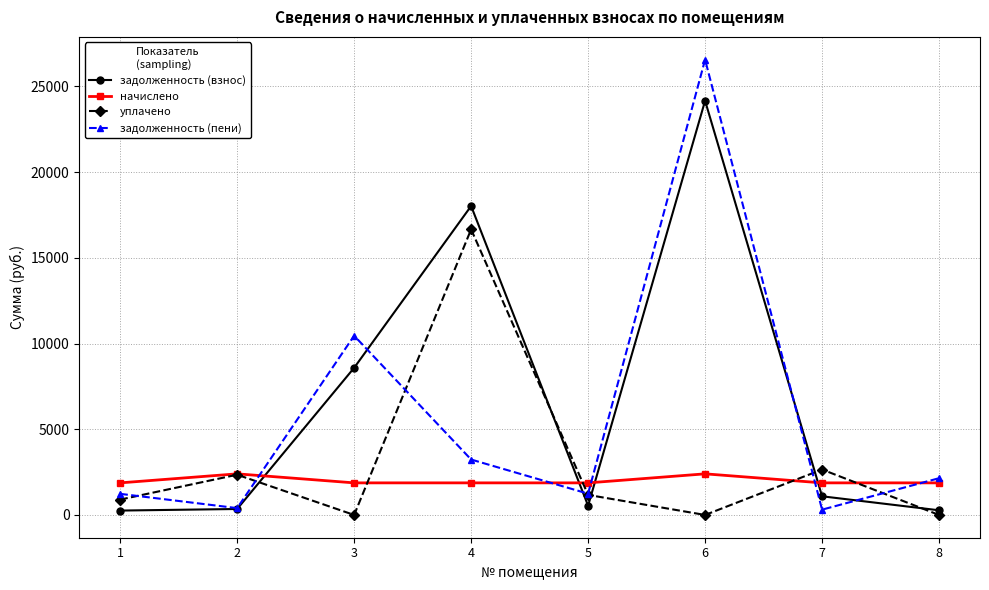

At which category does задолженность (пени) reach its first local valley?

2